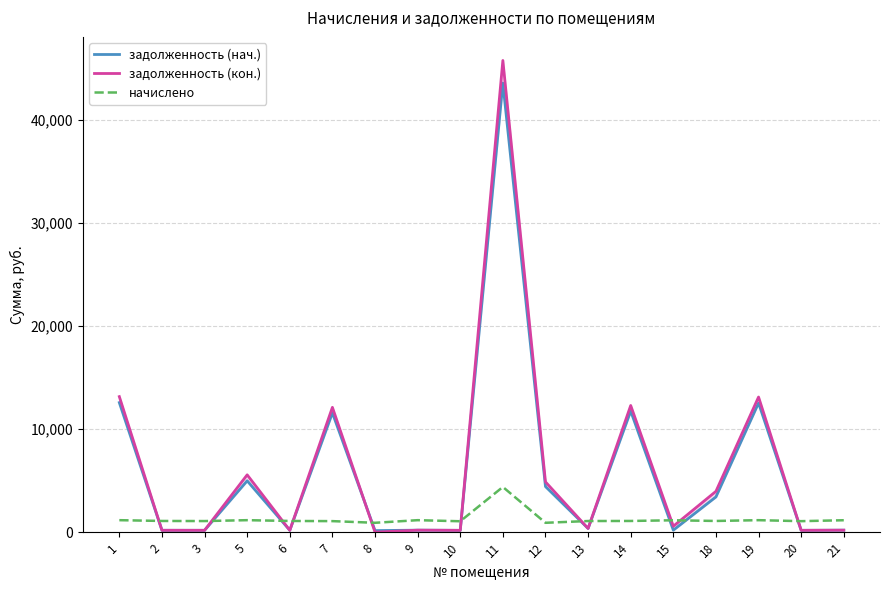

Reading right to left, what are all the values shown in this chart?

задолженность (нач.): 21=192.9	20=178.1	19=12540.2	18=3420.6	15=194.4	14=11754.6	13=361.2	12=4427.7	11=43605.4	10=176.5	9=194.0	8=151.6	7=11582.8	6=181.4	5=4984.8	3=179.7	2=181.3	1=12579.5
задолженность (кон.): 21=192.9	20=178.1	19=13122.1	18=3964.3	15=576.6	14=12298.4	13=361.2	12=4882.5	11=45799.6	10=176.5	9=194.0	8=0.0	7=12118.6	6=181.3	5=5566.8	3=179.7	2=181.3	1=13161.5
начислено: 21=1157.5	20=1068.5	19=1163.9	18=1087.6	15=1154.3	14=1087.6	13=1081.2	12=909.5	11=4388.4	10=1058.9	9=1163.9	8=909.5	7=1071.7	6=1087.6	5=1163.9	3=1078.0	2=1087.6	1=1163.9